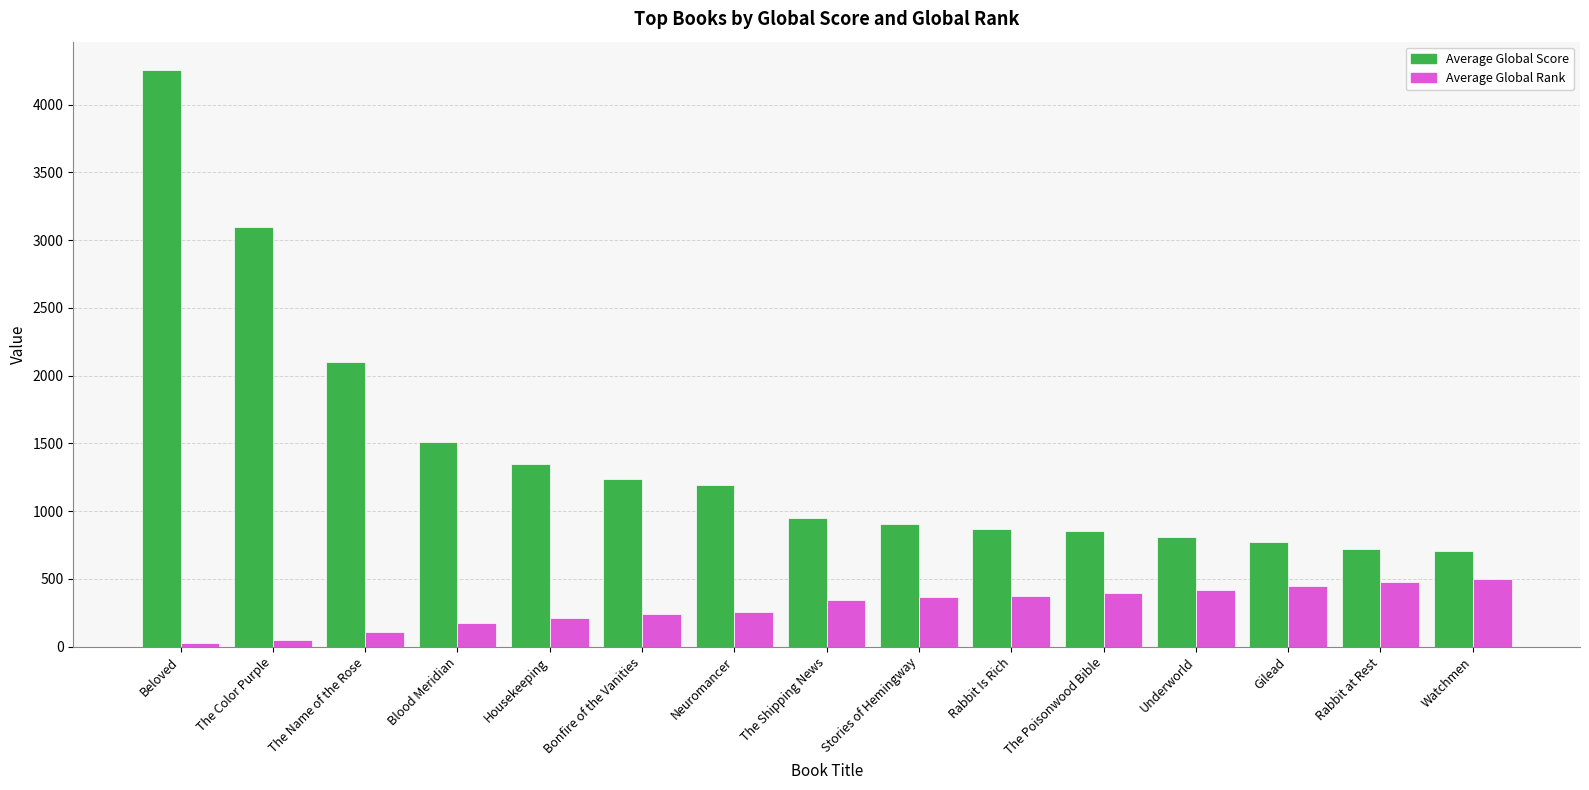

Which series has the largest total across all categories?

Average Global Score